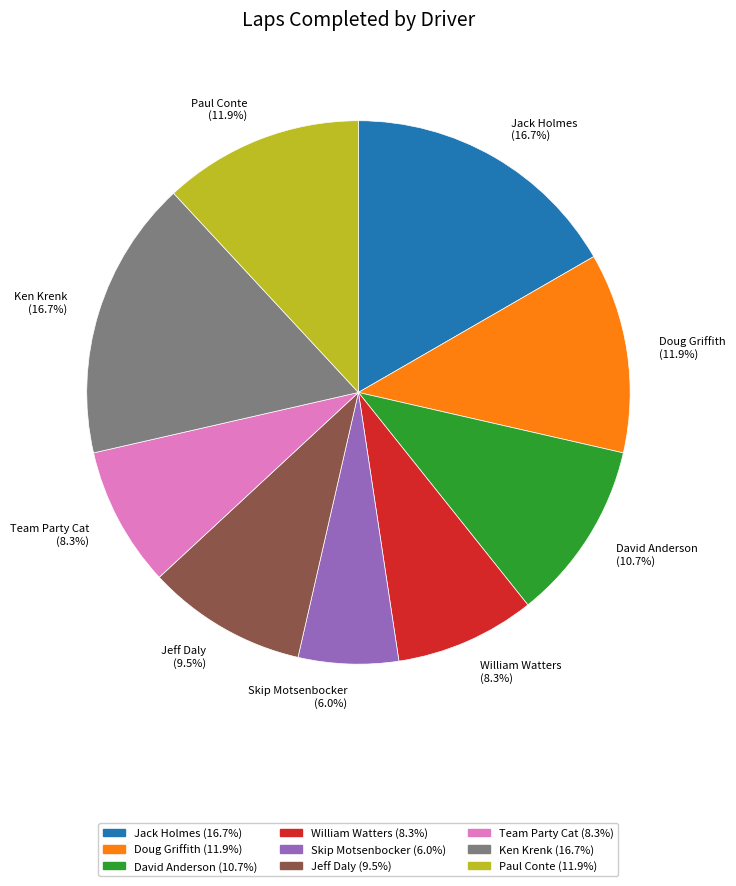

Which category has the smallest portion of the pie?

Skip Motsenbocker (6.0%)